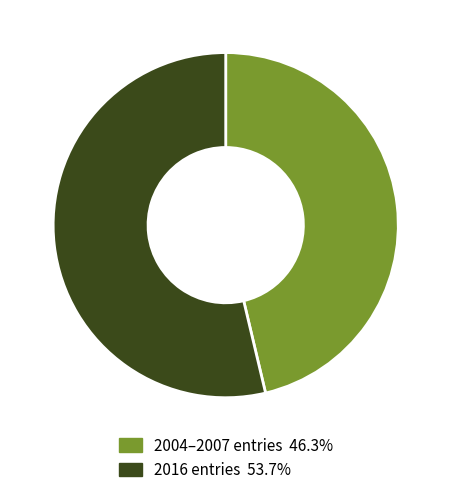

Does any single category account for the majority?

Yes